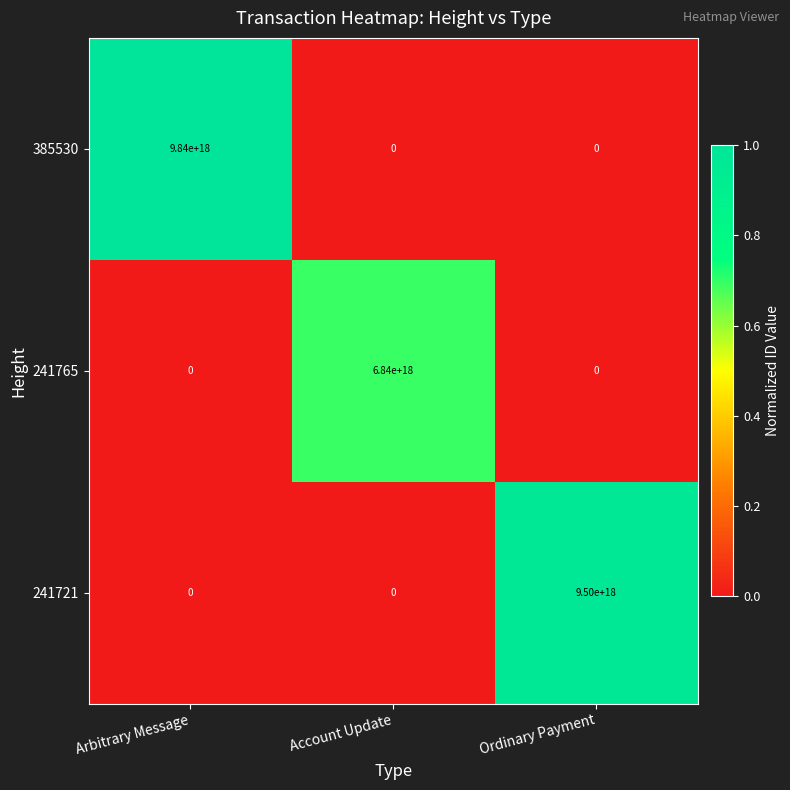

Between Arbitrary Message and Account Update, which series saw the biggest shift?

385530